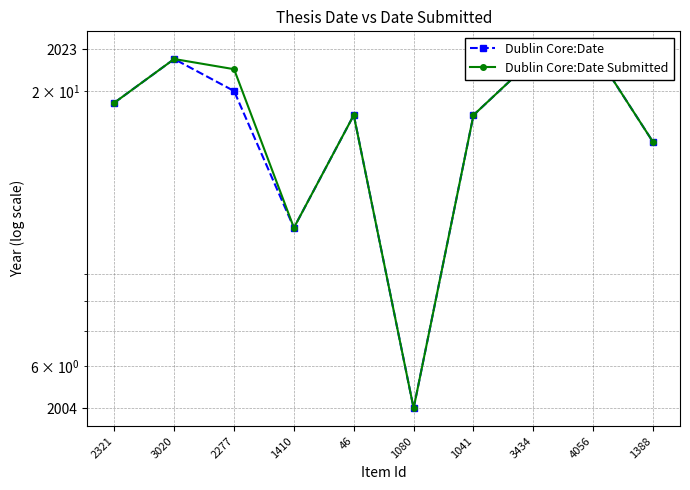

True or false: Dublin Core:Date and Dublin Core:Date Submitted cross at least once.

False